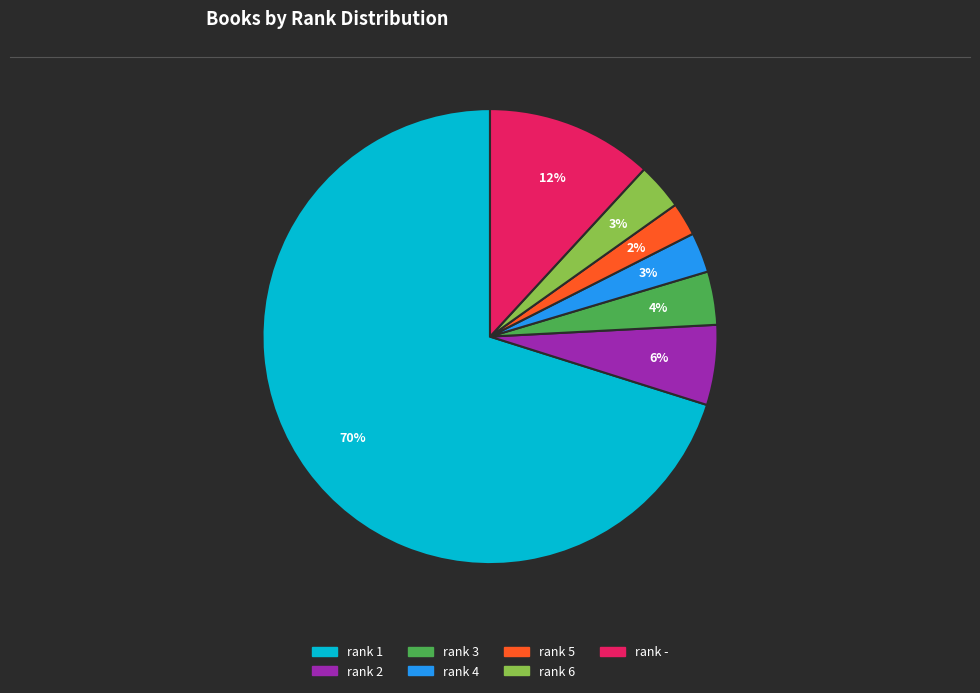

Which slice represents more than half of the pie?

rank 1